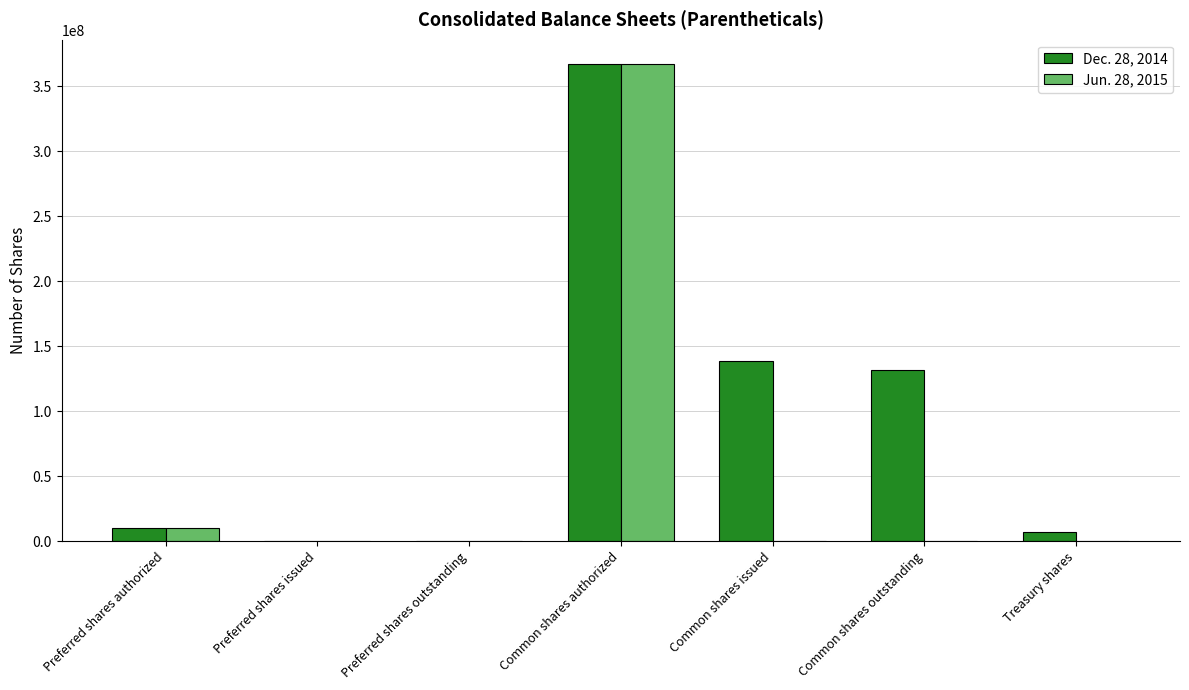

Is it true that Jun. 28, 2015 equals 0 at Treasury shares?

True